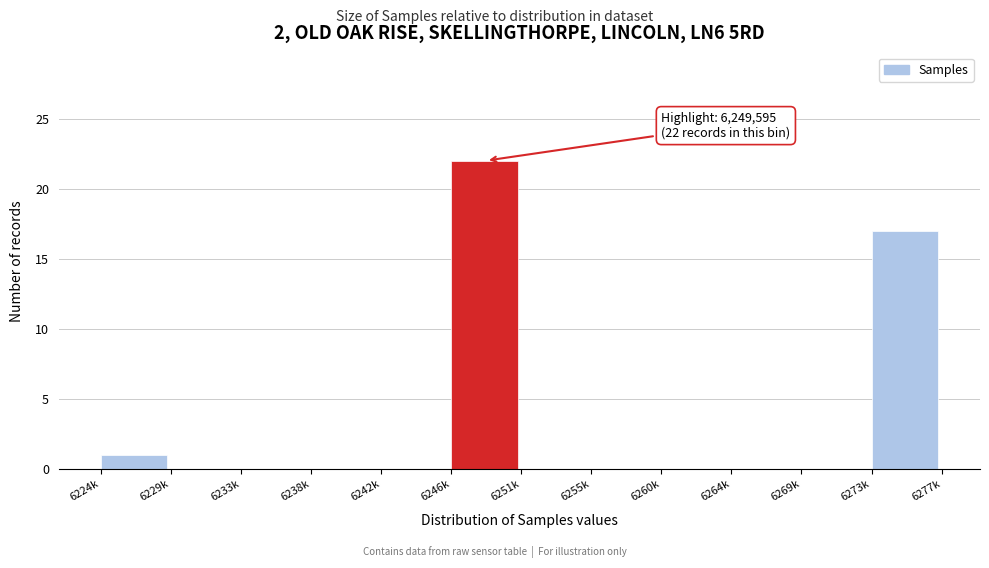

Reading right to left, list all the values displayed in this chart.

6273k=17	6269k=0	6264k=0	6260k=0	6255k=0	6251k=0	6246k=22	6242k=0	6238k=0	6233k=0	6229k=0	6224k=1